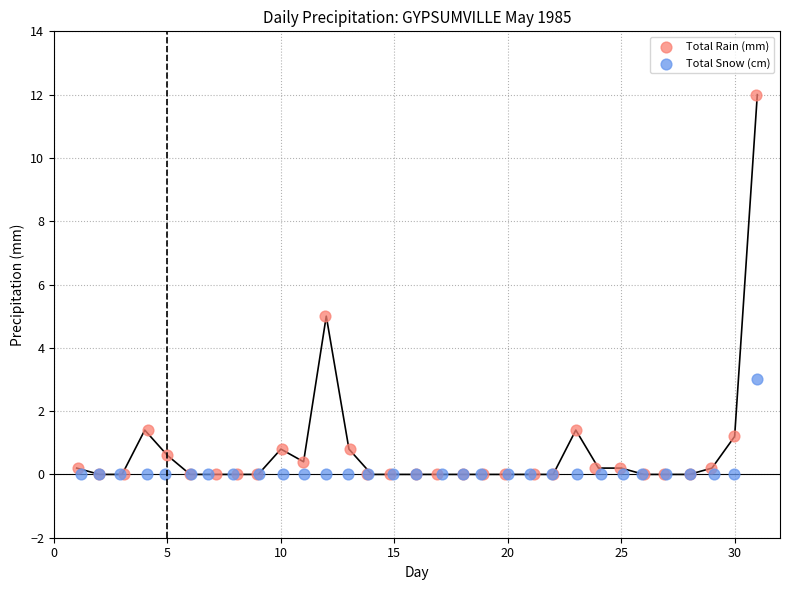

Which series has the widest spread of Y values?

Total Rain (mm)